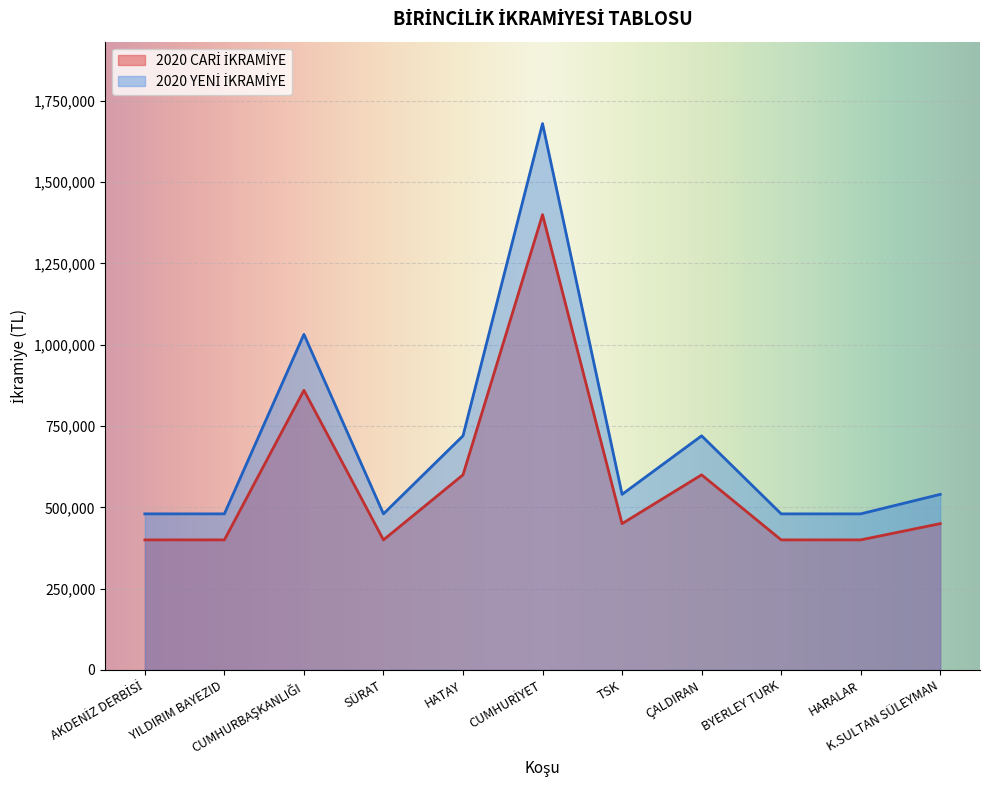

What is the difference between the highest and lowest values at ÇALDIRAN?

120000